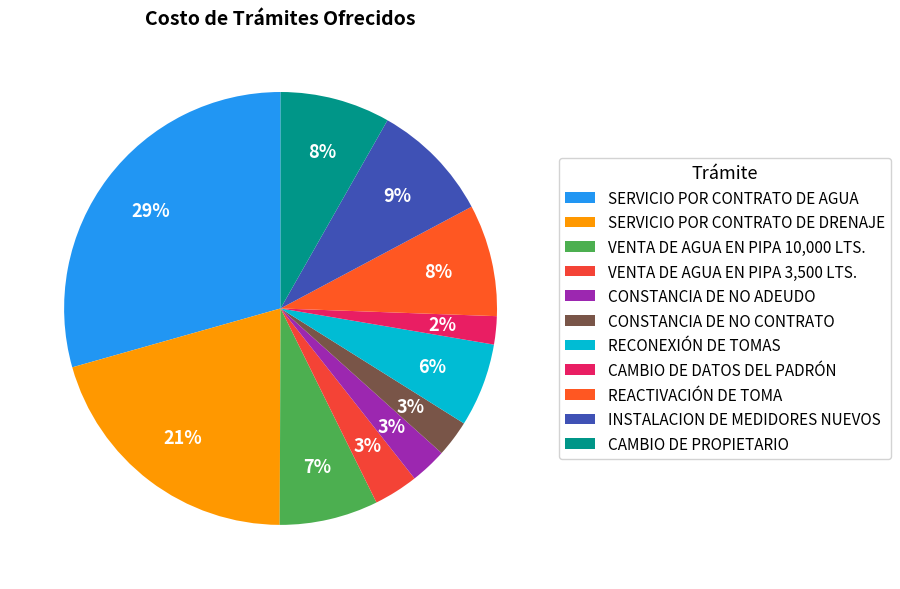

What percentage is the RECONEXIÓN DE TOMAS slice, to the nearest percent?

6%